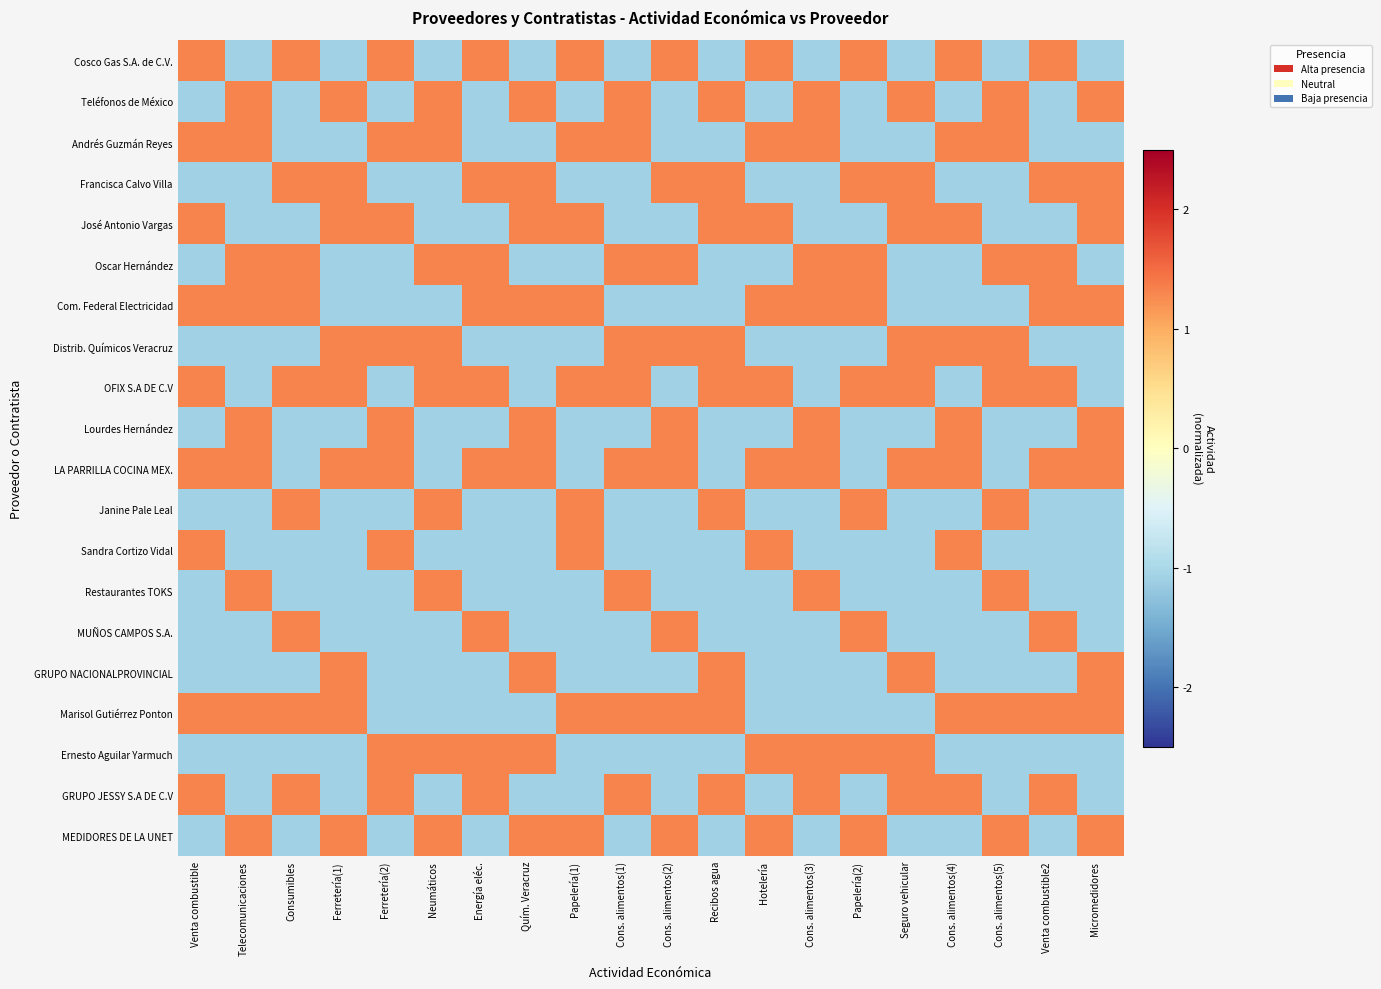

Which label corresponds to the largest value in the chart?

Venta combustible